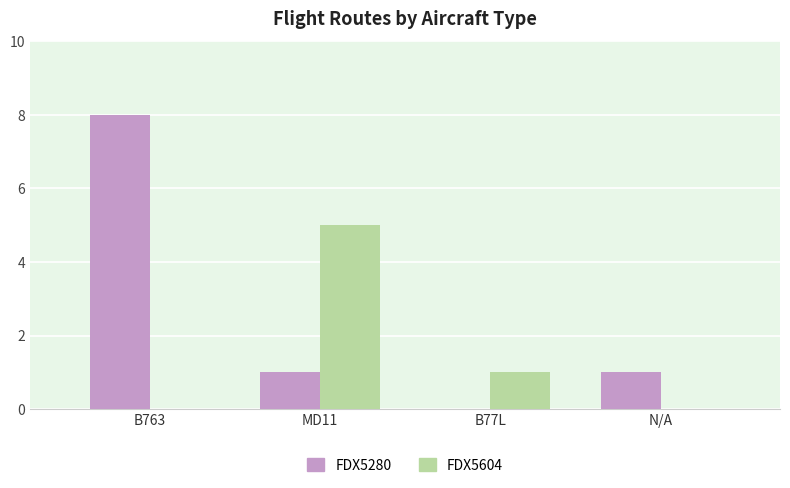

Reading left to right, transcribe all the data shown in this chart.

FDX5280: B763=8	MD11=1	B77L=0	N/A=1
FDX5604: B763=0	MD11=5	B77L=1	N/A=0